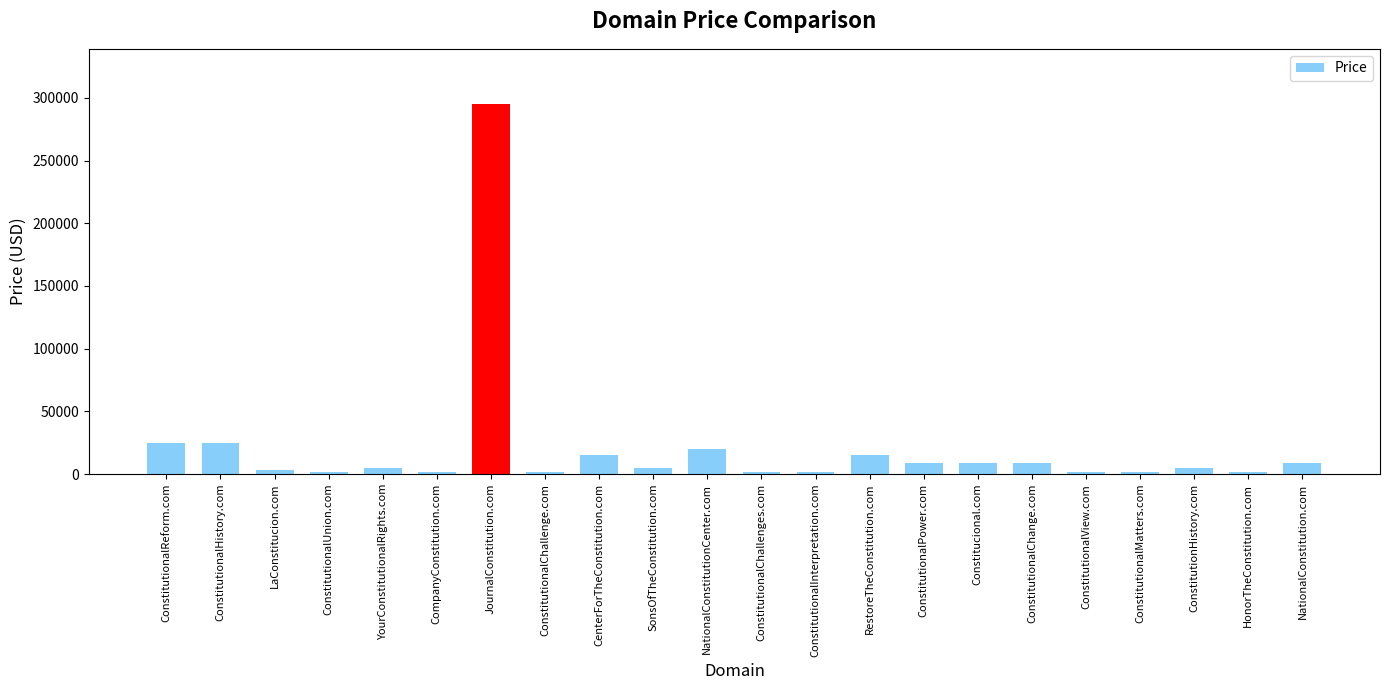

The value at ConstitutionalHistory.com is 24888. True or false?

True